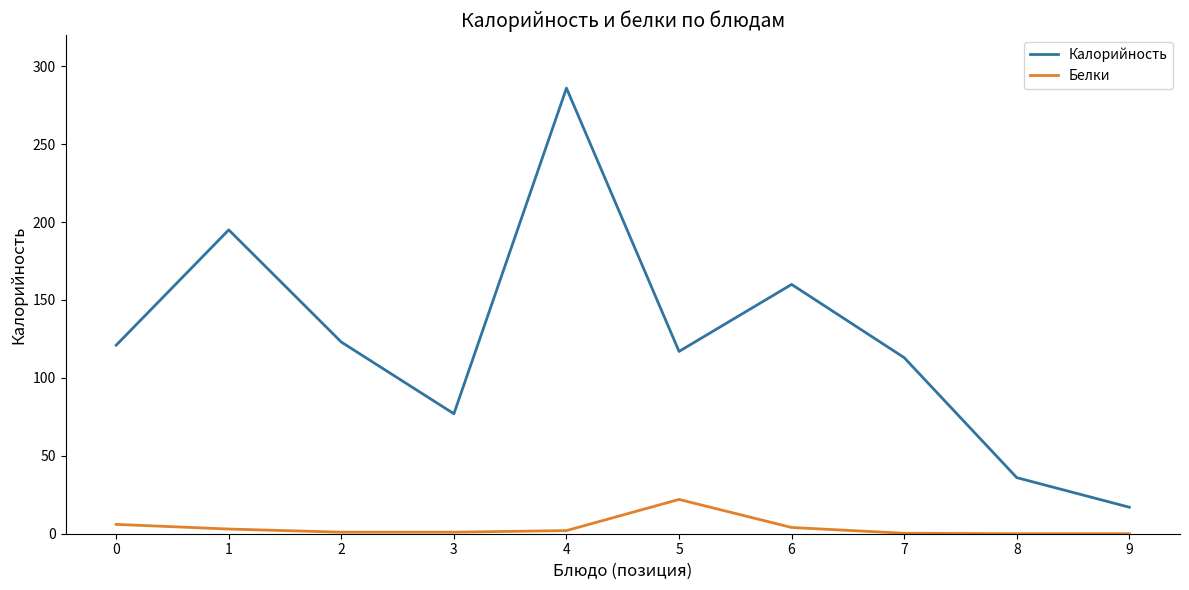

At which category is the sum across all series the highest?

4